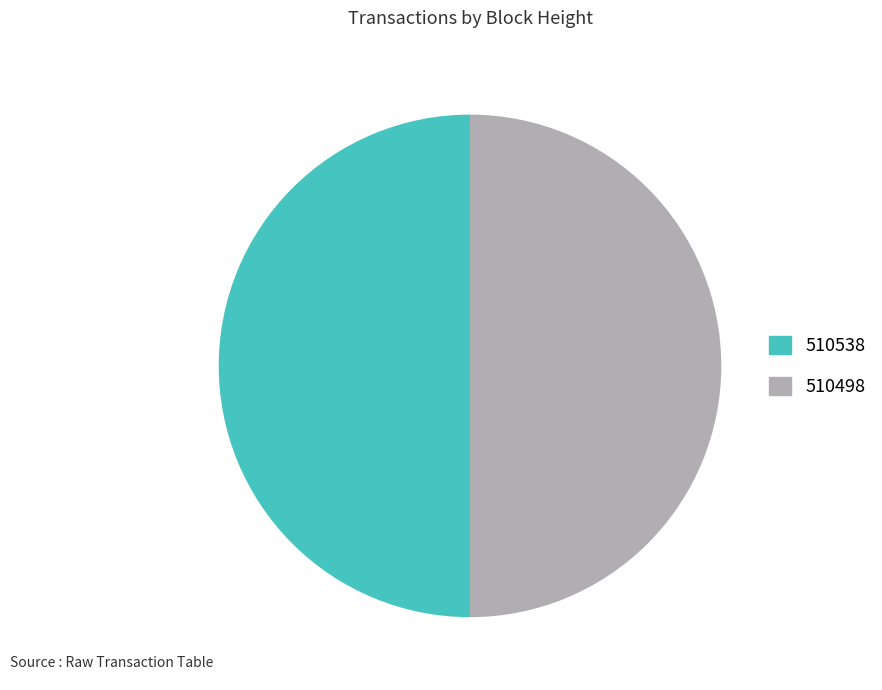

Combined, do 510538 and 510498 account for over 50%?

Yes